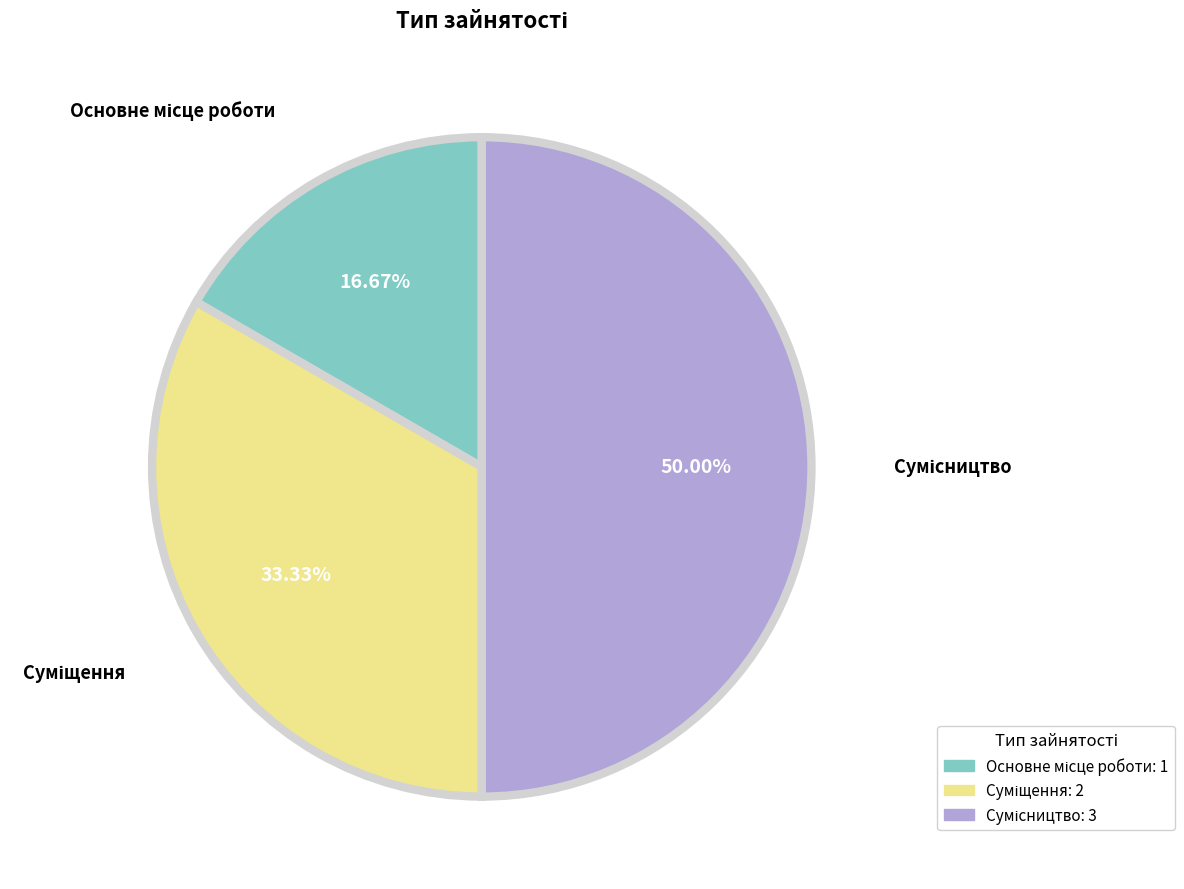

Which has a higher value, Сумісництво or Суміщення?

Сумісництво